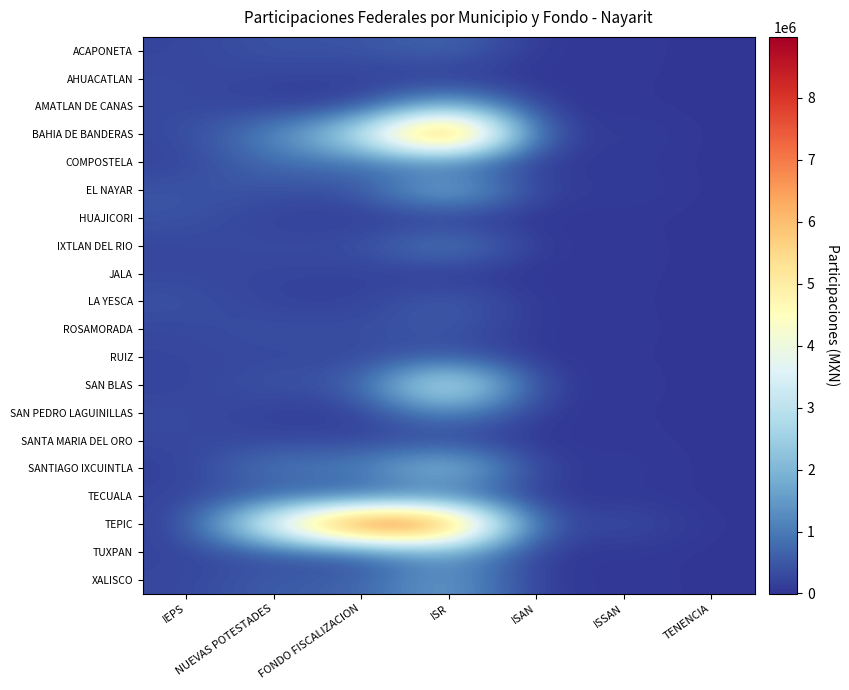

Which series has the largest range (max minus min)?

TEPIC